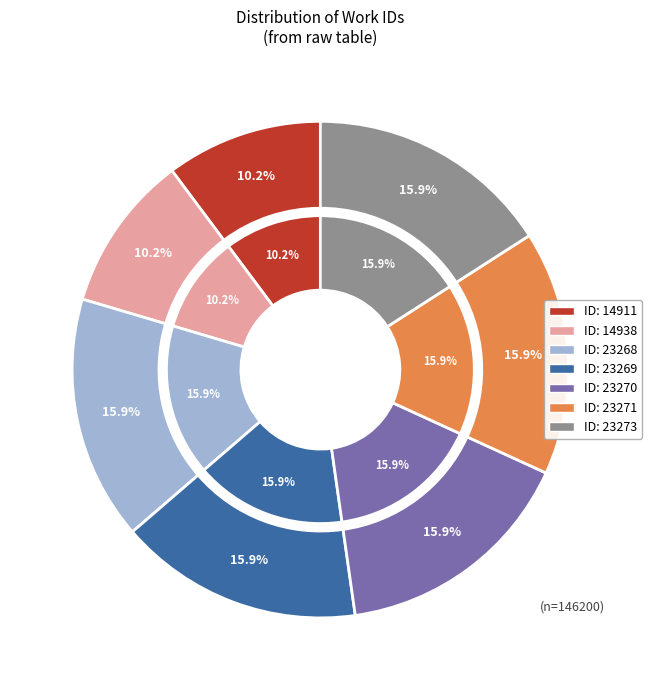

To the nearest percent, what is the difference between the largest and smallest slice percentages?

6%